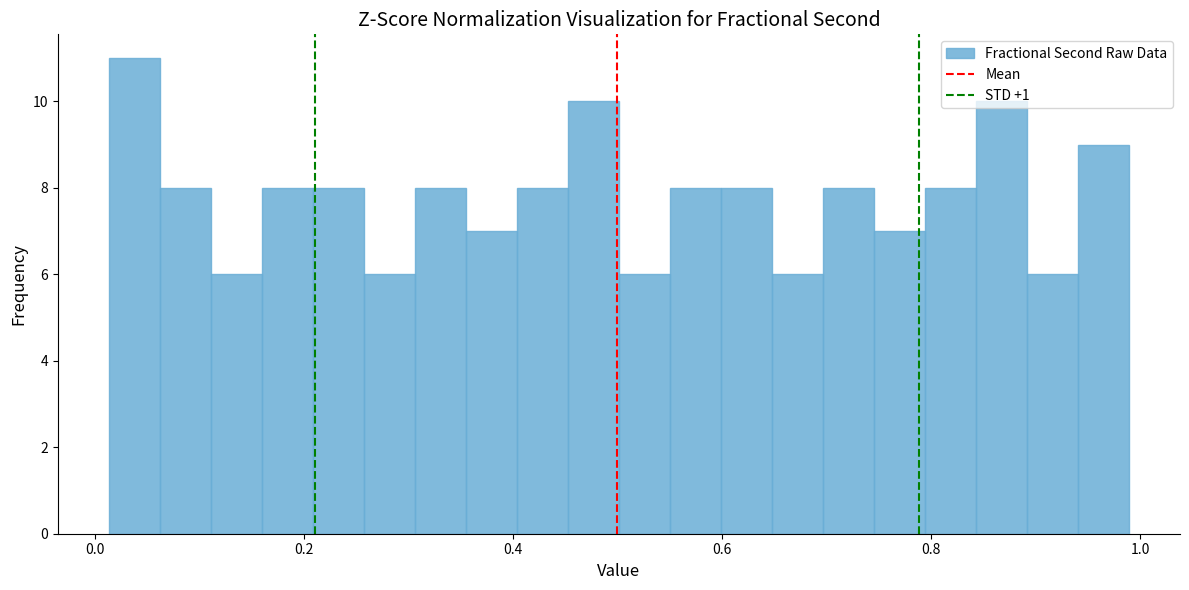

Around what value on the x-axis is the tallest bar? Give the approximate position of its centre, as read against the axis.

0.04